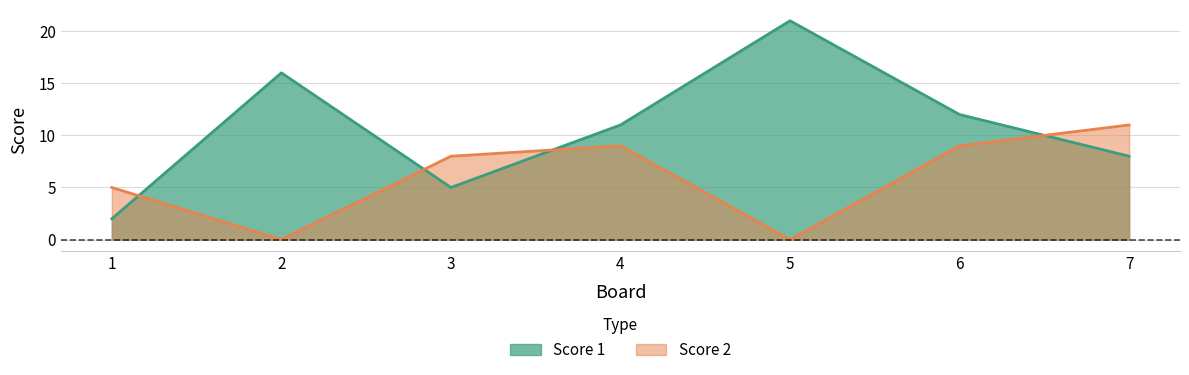

The value of Score 1 at 1 is 2. True or false?

True